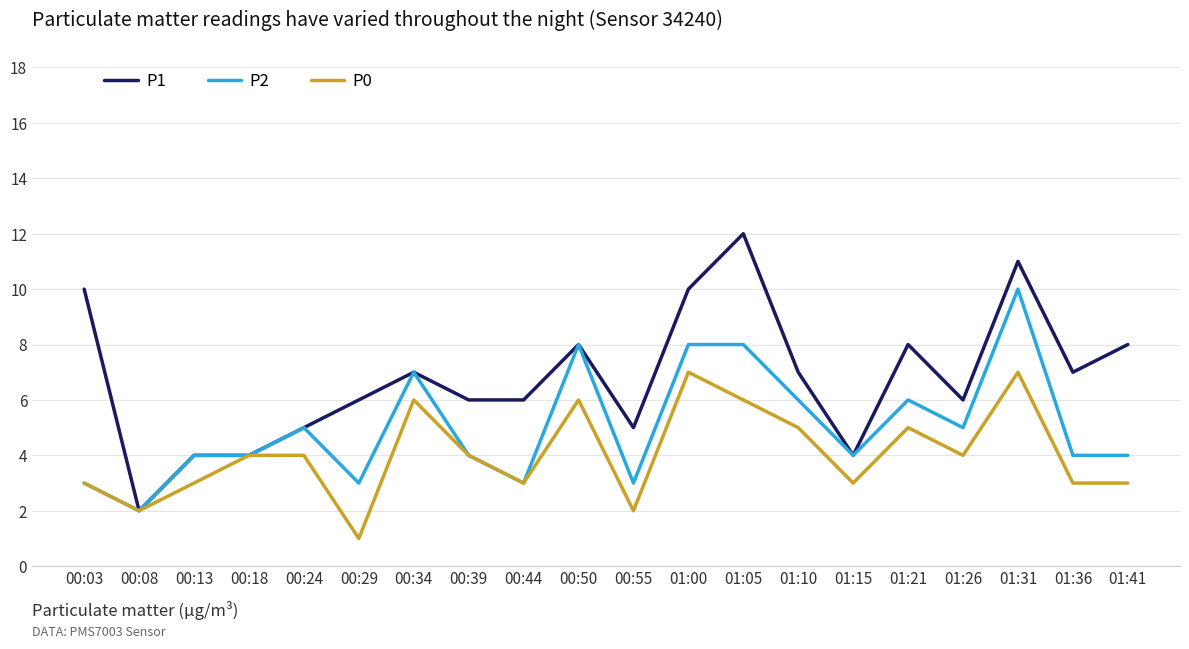

Which series has the largest total across all categories?

P1